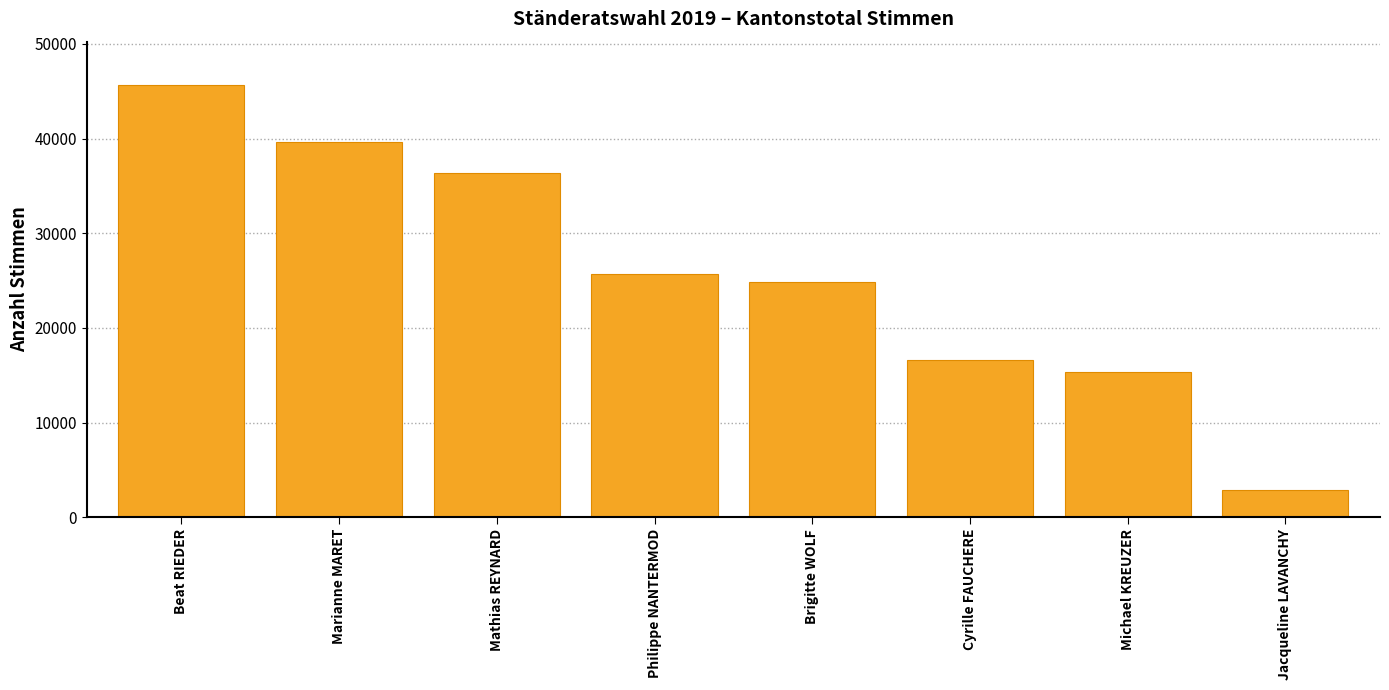

Between Cyrille FAUCHERE and Brigitte WOLF, which is larger?

Brigitte WOLF